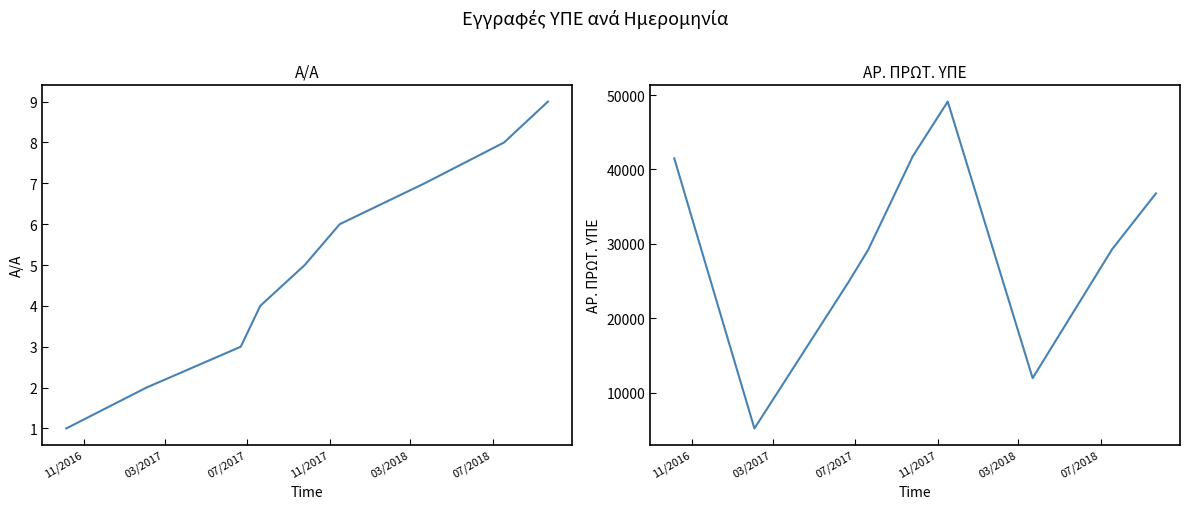

What value does the Α/Α series have at 03/2017?

2